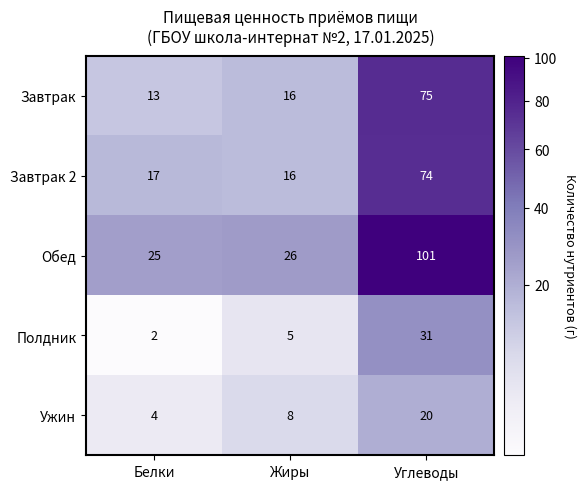

Reading left to right, what are all the values shown in this chart?

Завтрак: 13	16	75
Завтрак 2: 17	16	74
Обед: 25	26	101
Полдник: 2	5	31
Ужин: 4	8	20